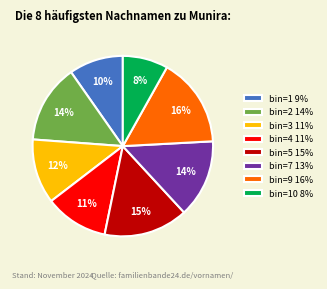

Which has a higher value, bin=5 15% or bin=2 14%?

bin=5 15%